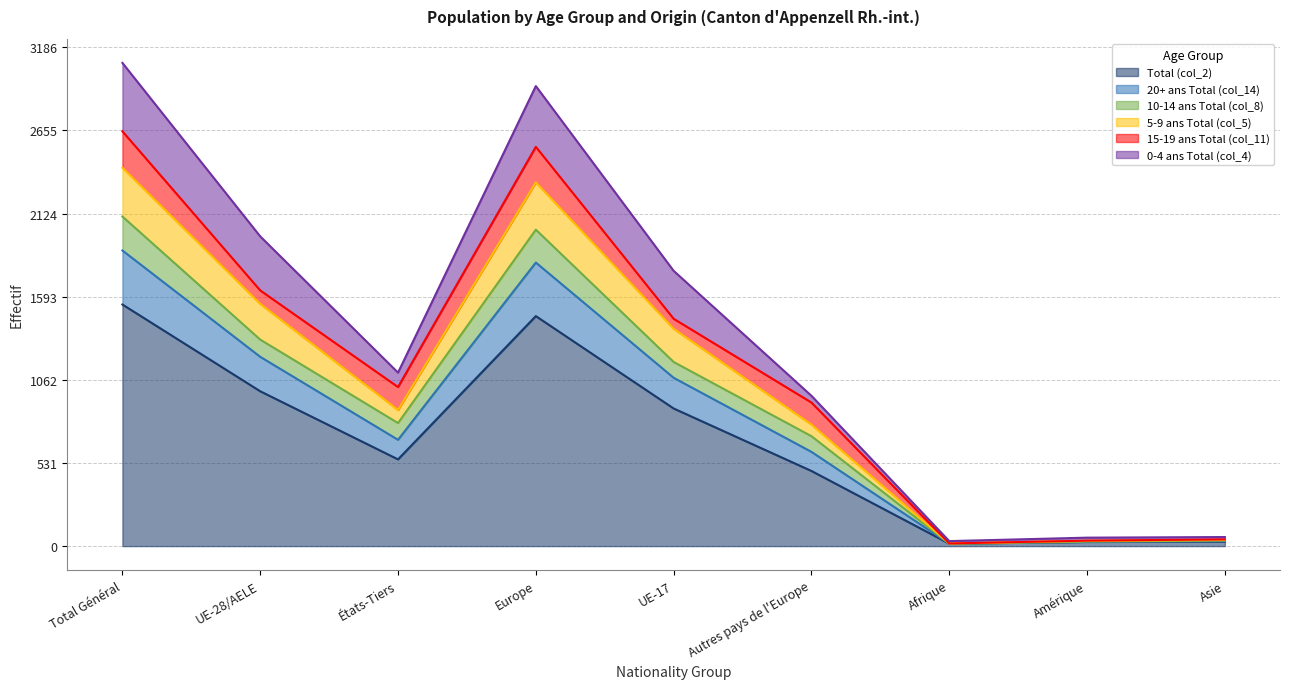

What is the greatest value displayed?

3086